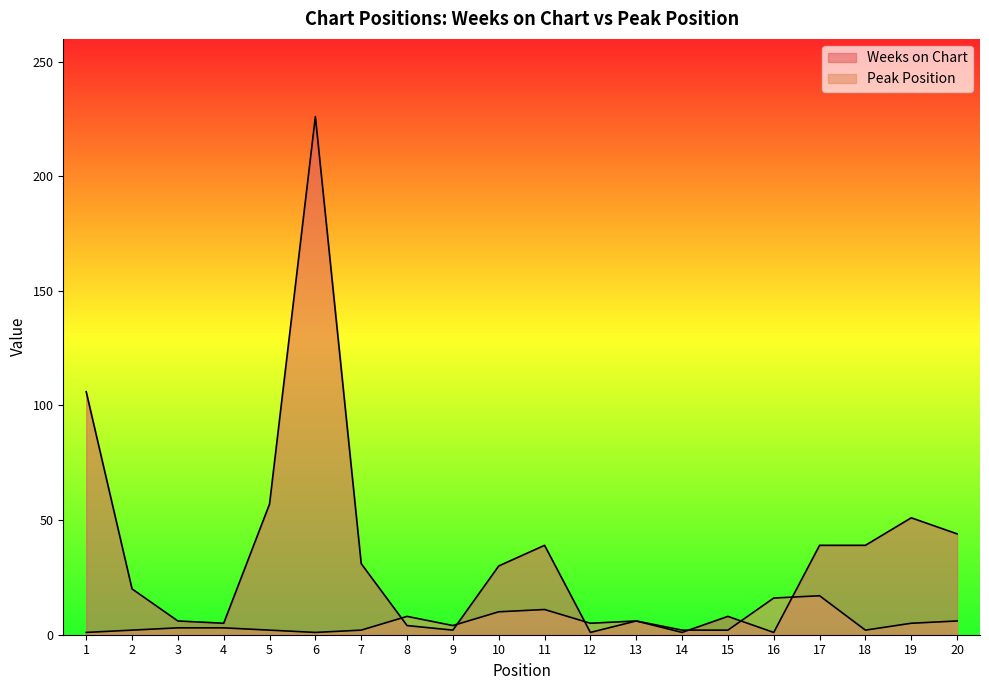

Which series has the largest total across all categories?

Weeks on Chart